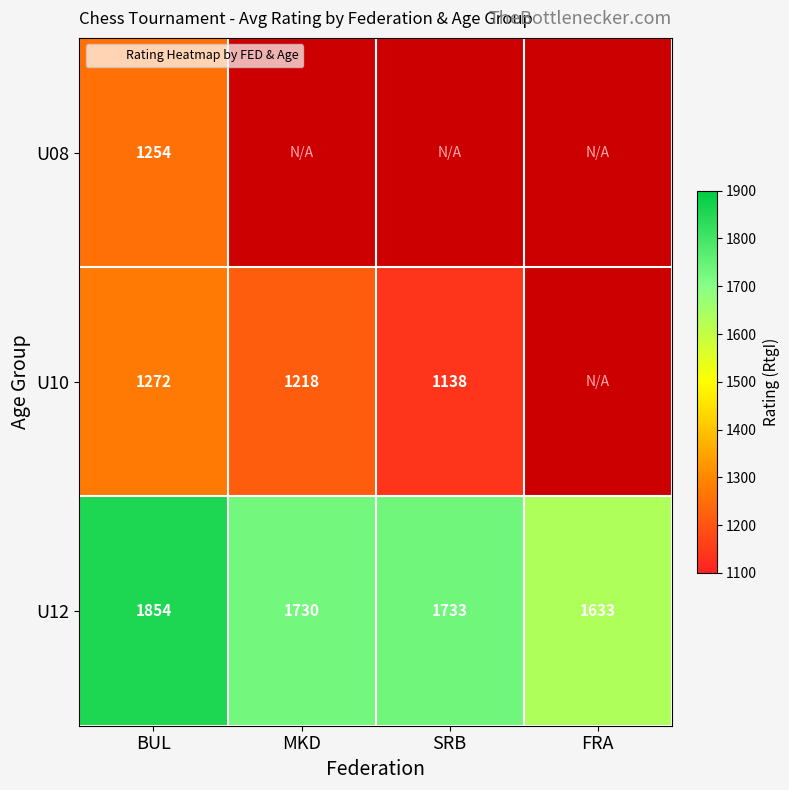

What is the difference between the maximum and second lowest values in the U12 series?

124.0